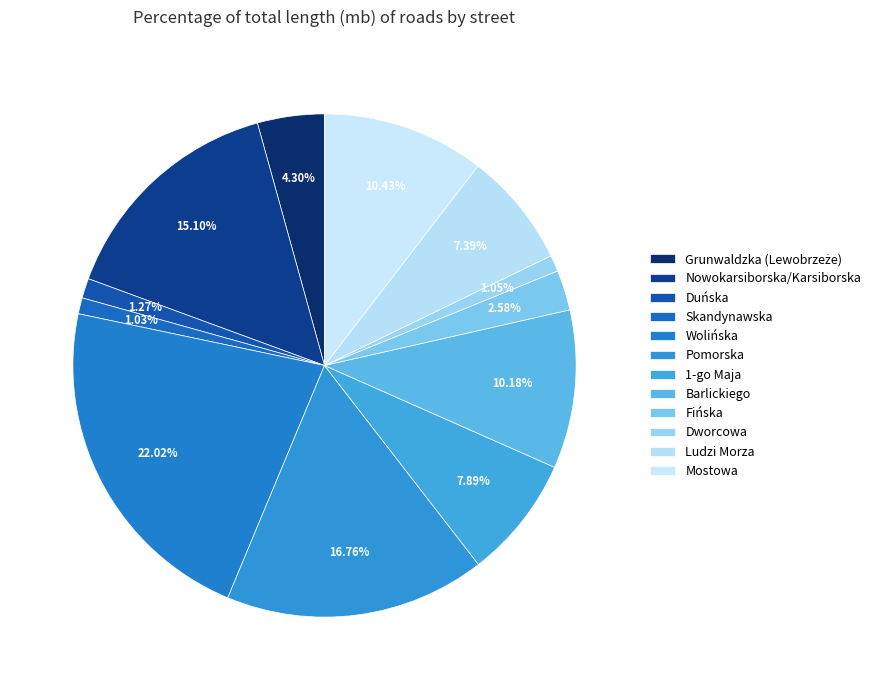

How many segments does this pie chart have?

12